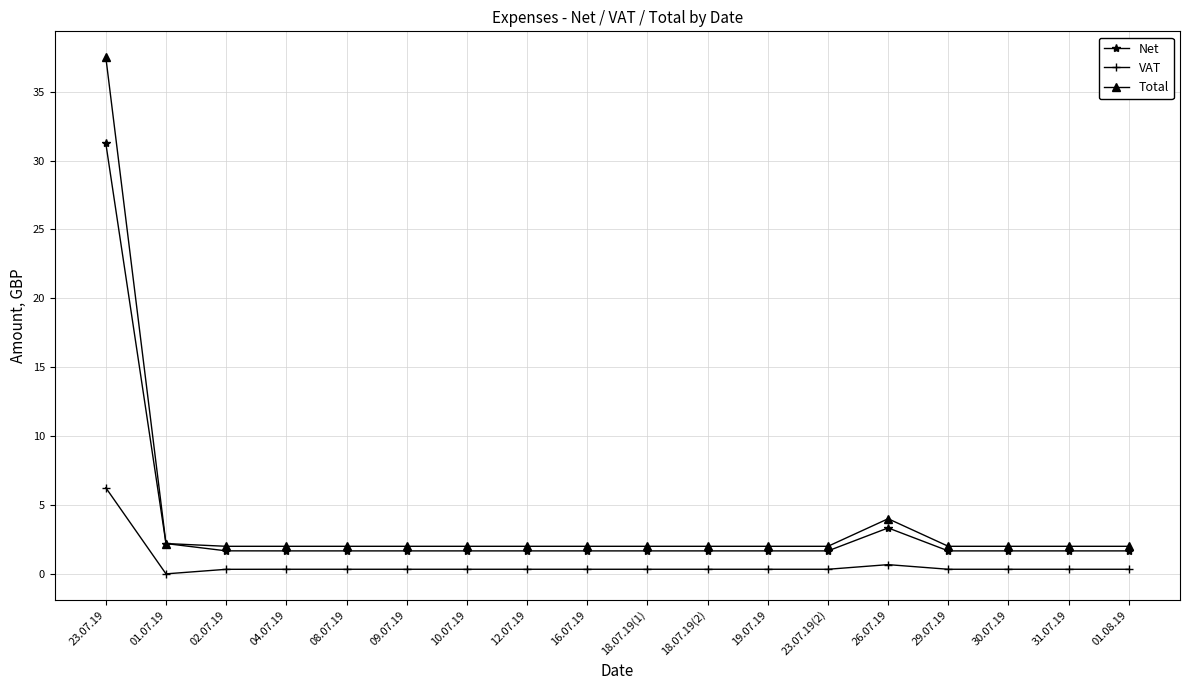

Which series has the largest range (max minus min)?

Total